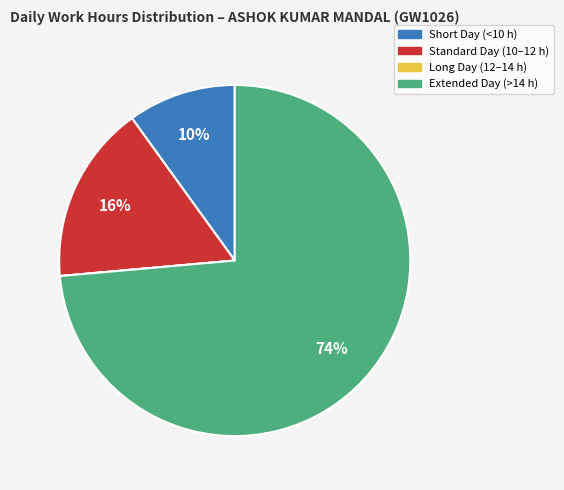

Does any single category account for the majority?

Yes